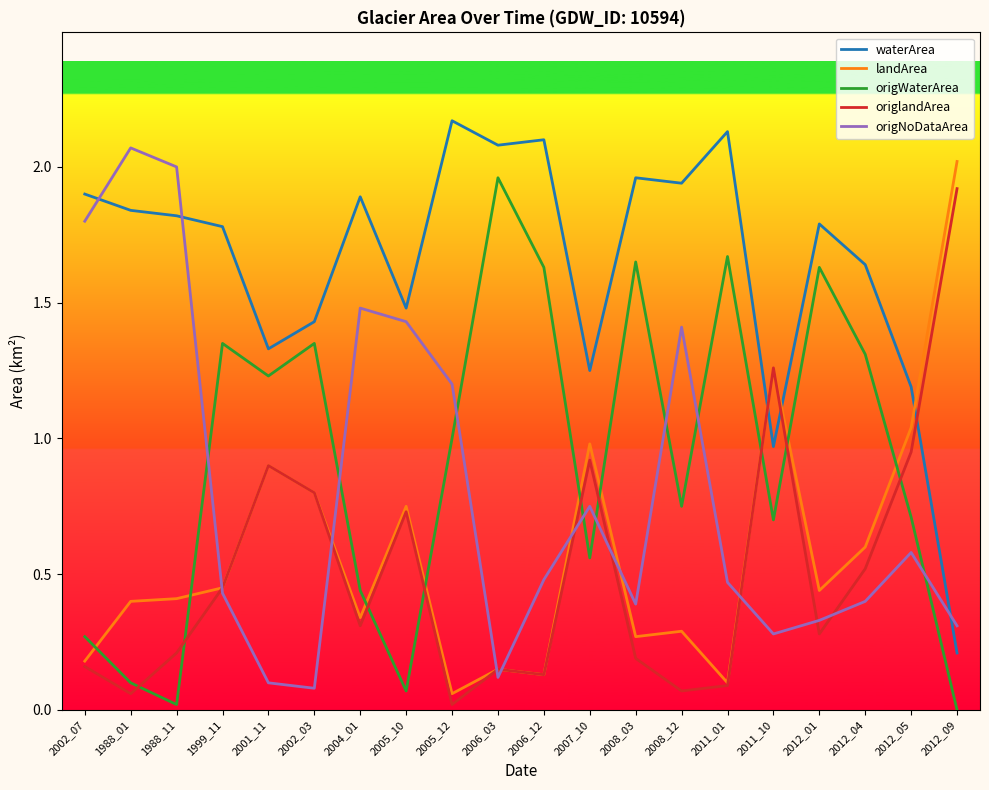

The value of landArea at 2004_01 is 0.5. True or false?

False